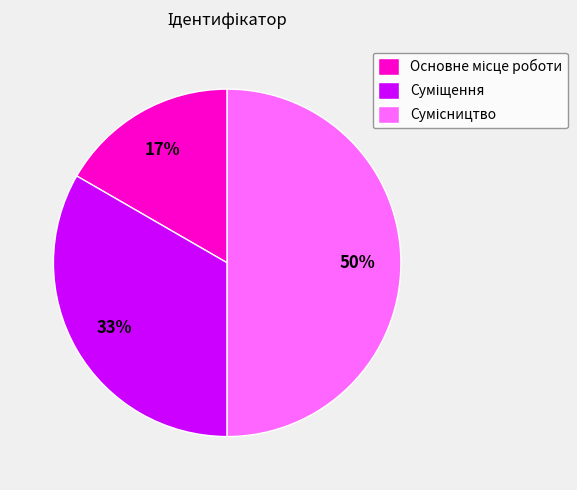

To the nearest percent, what is the difference between the largest and smallest slice percentages?

33%